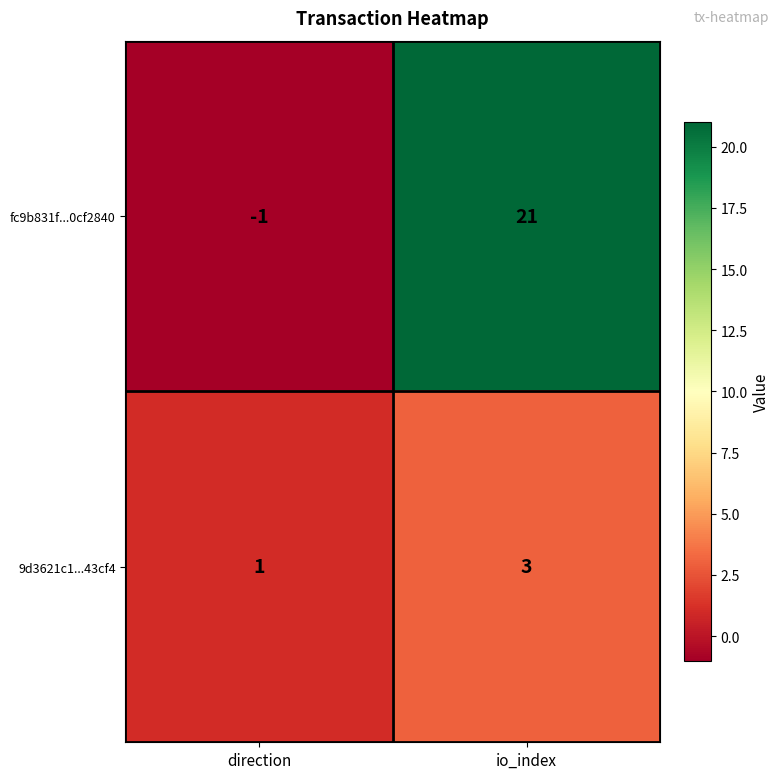

What is the approximate value of 9d3621c1...43cf4 at io_index?

3